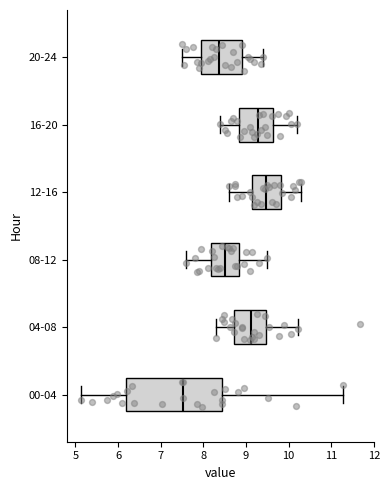

Which box is the widest, from its left edge to its right edge?

00-04